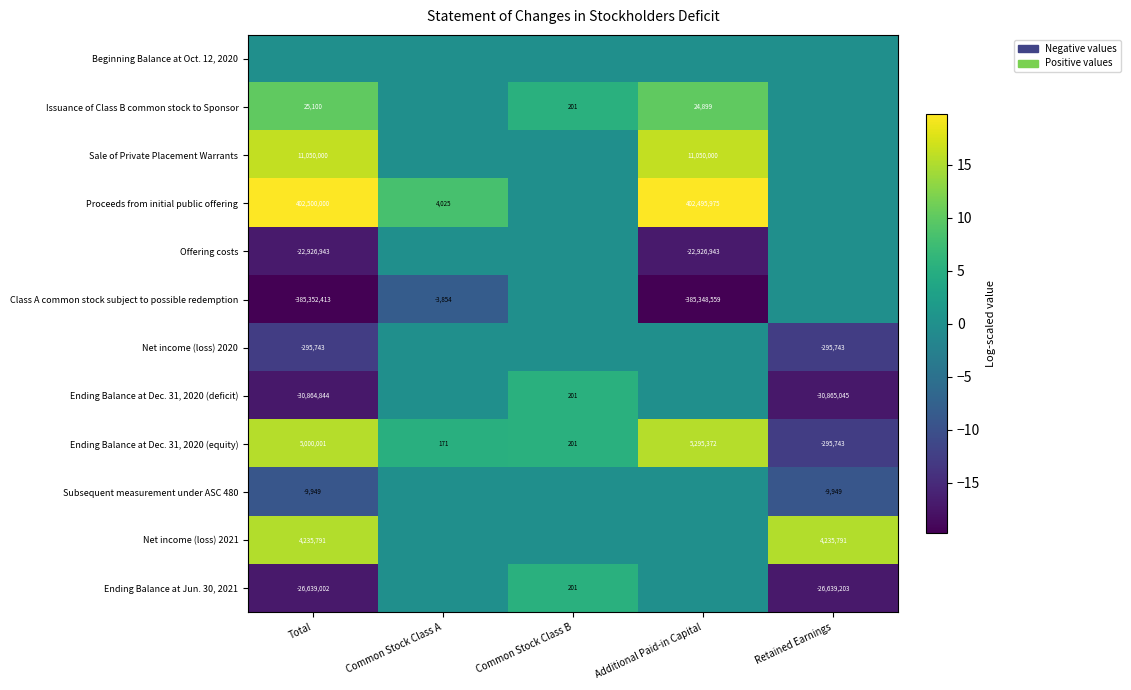

Is it true that Ending Balance at Dec. 31, 2020 (equity) equals 108 at Common Stock Class B?

False